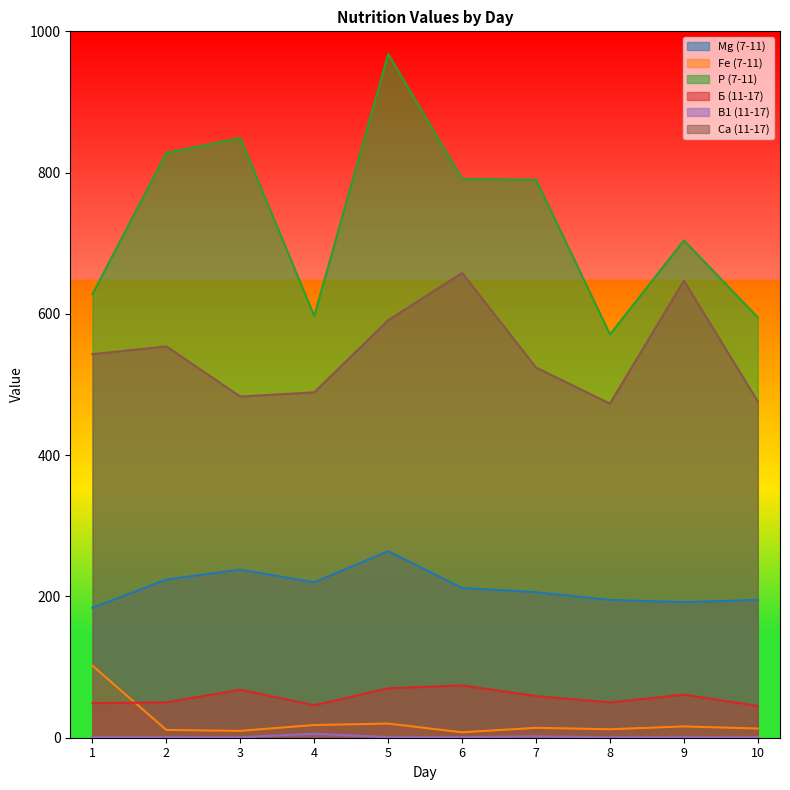

What is the value of the Са (11-17) point at the 3rd from the left?

483.0